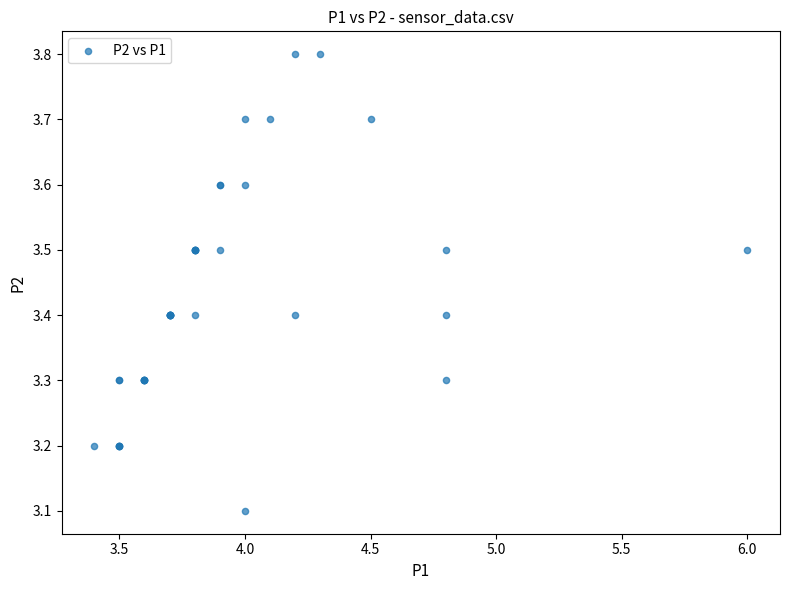

What Y value in the scatter plot is closest to 3?

3.1